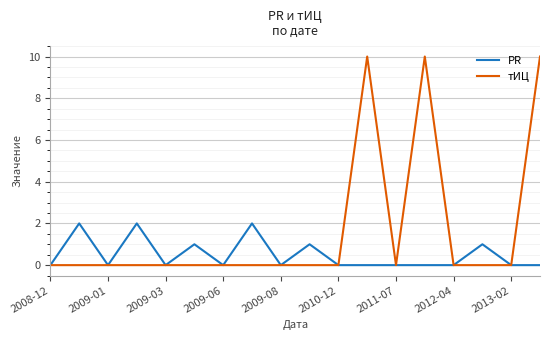

List the series in order of their overall mean, highest first.

тИЦ, PR